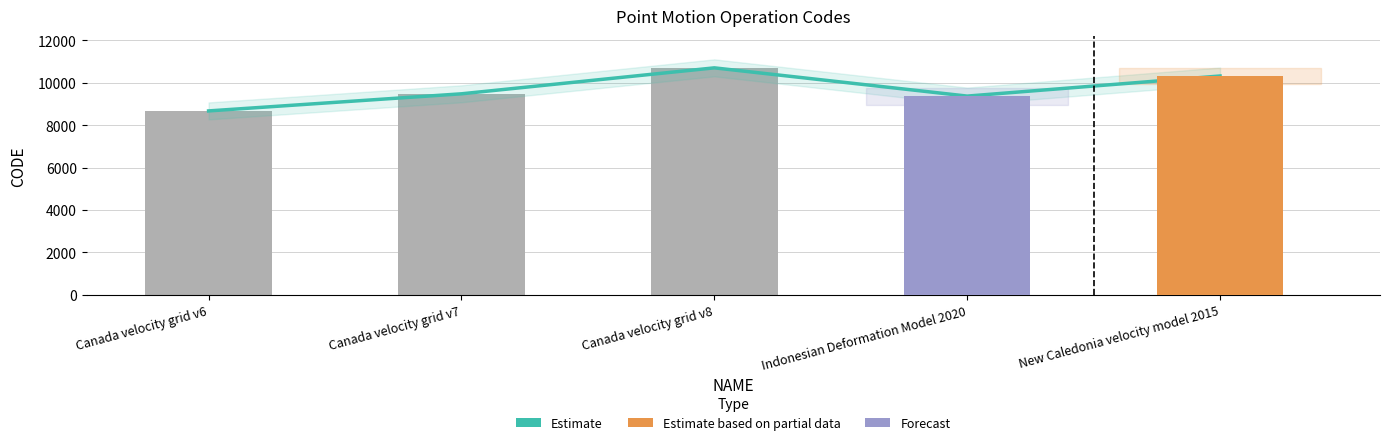

Where does the CODE series first go above 9483?

Canada velocity grid v8